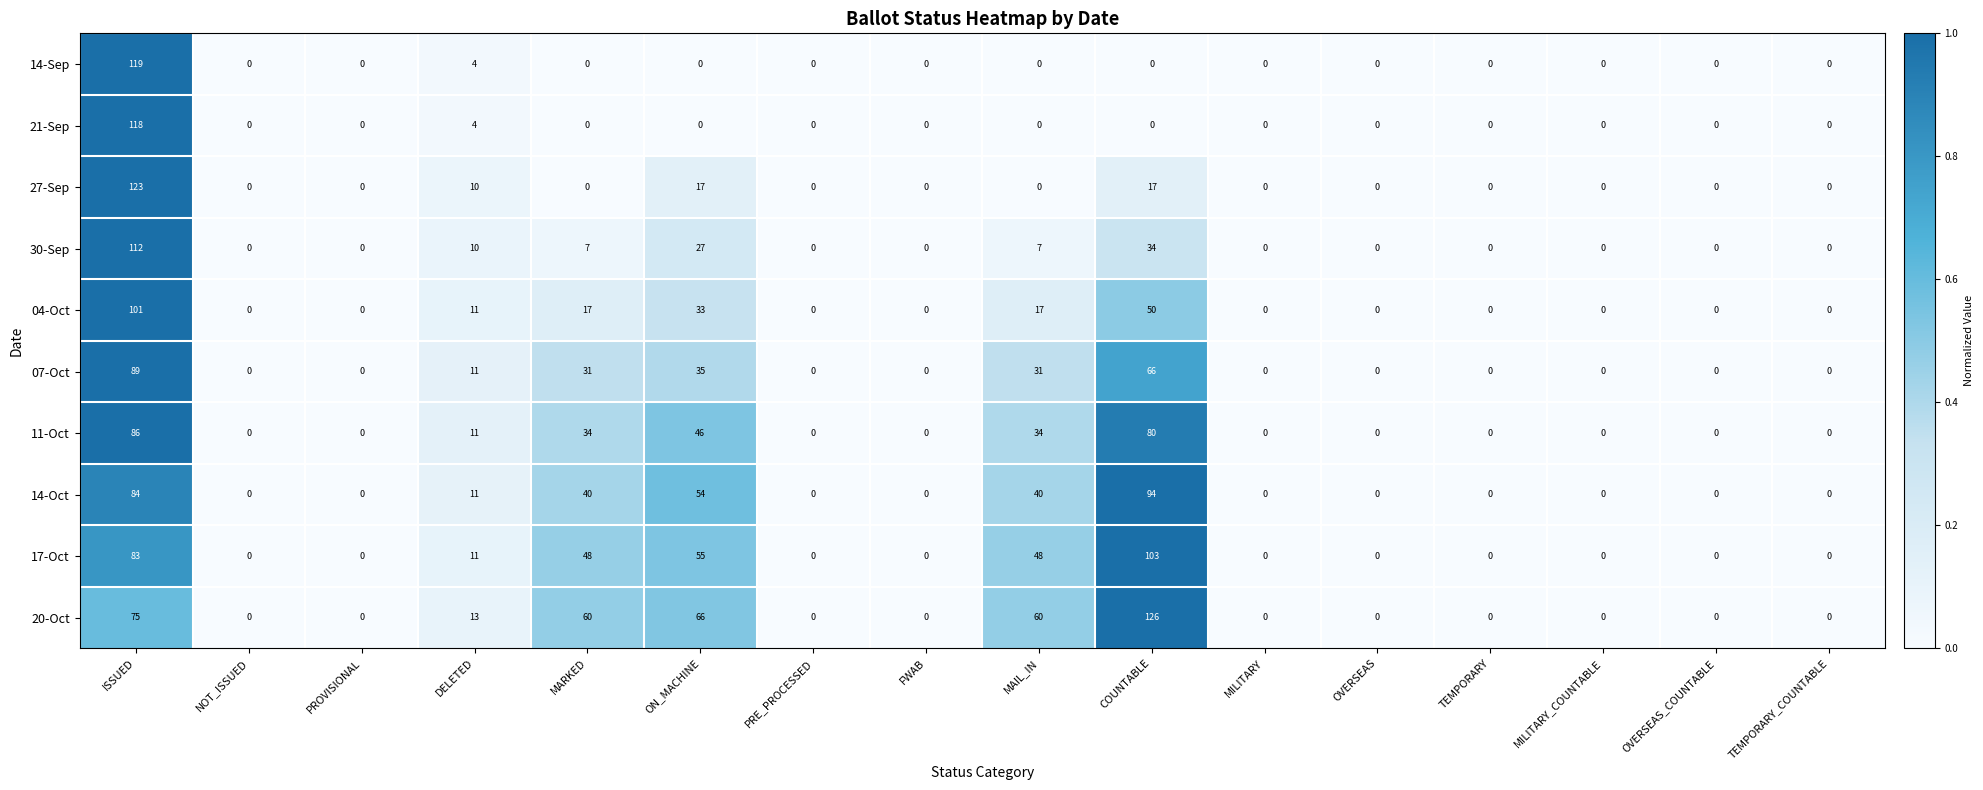

What is the spread (max minus min) of values at MAIL_IN?

60